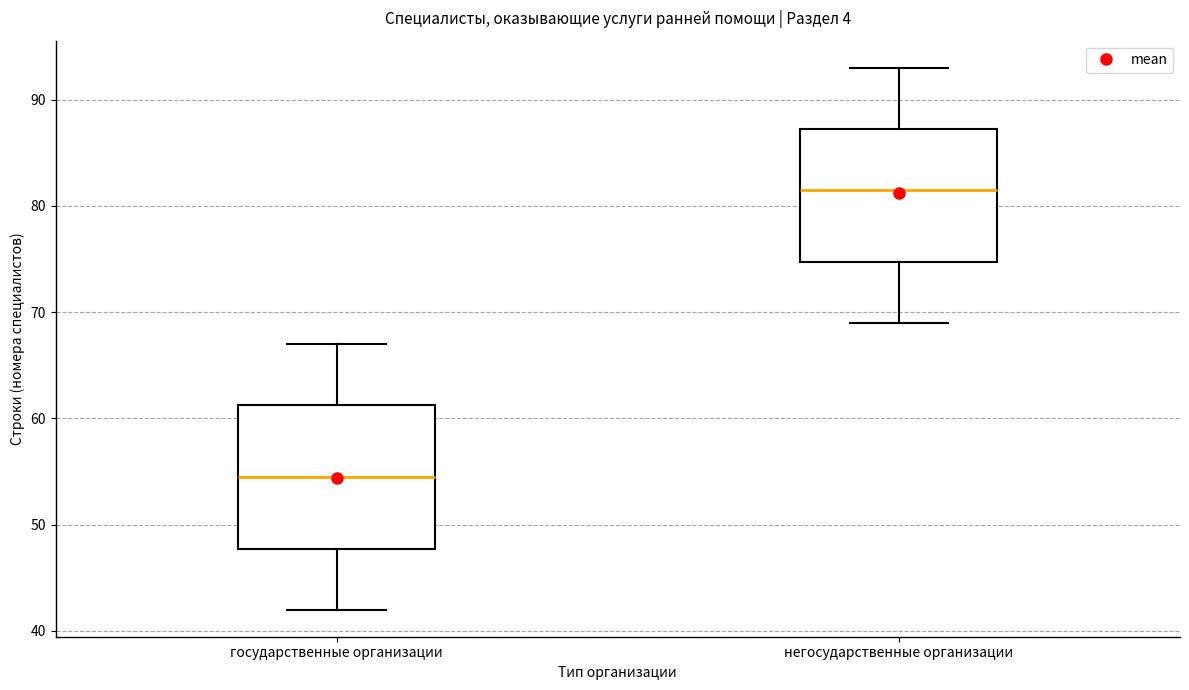

Comparing the boxes themselves (not the whiskers), which one is the tallest?

государственные организации